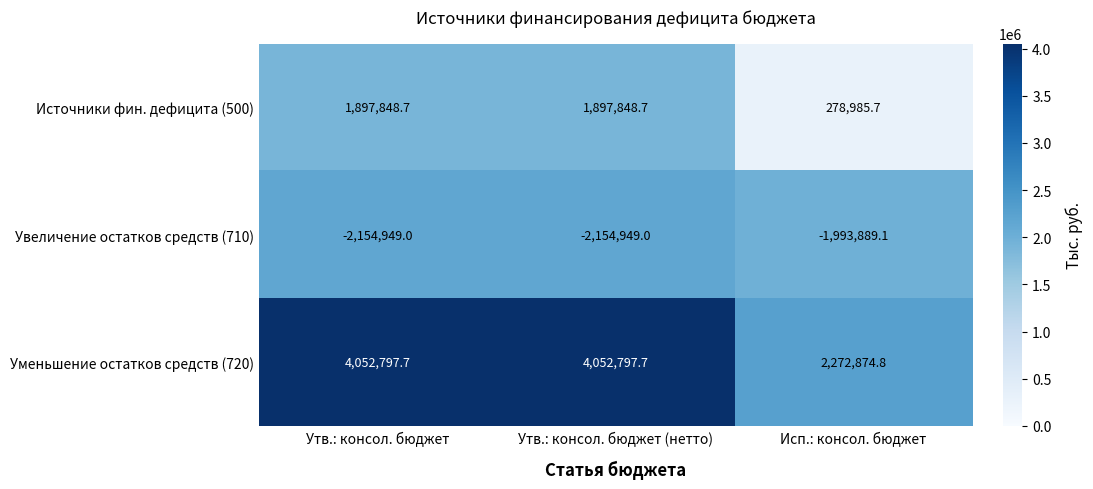

What is the difference between the maximum and minimum values in the Уменьшение остатков средств (720) series?

1779922.9